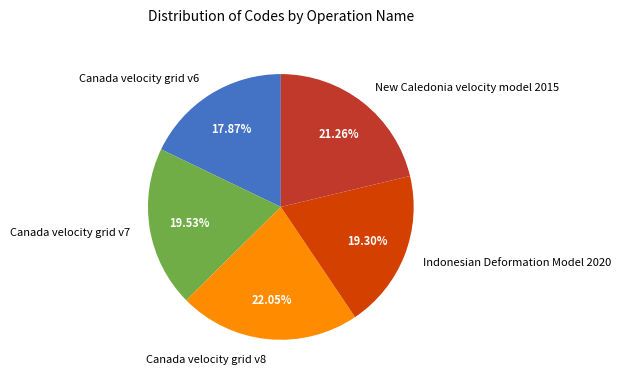

Is it true that Indonesian Deformation Model 2020 is 7% of the pie?

False